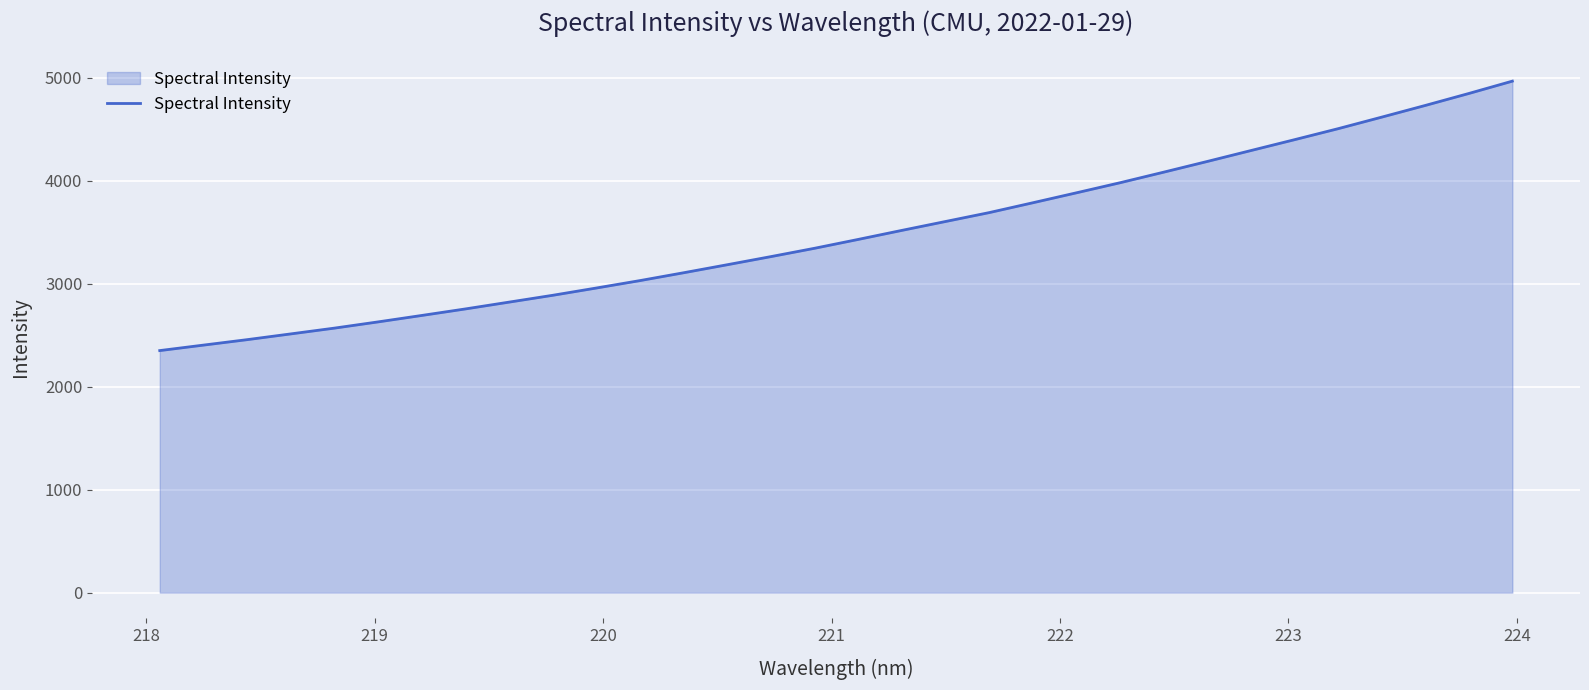

What is the minimum value shown in the chart?

2350.8